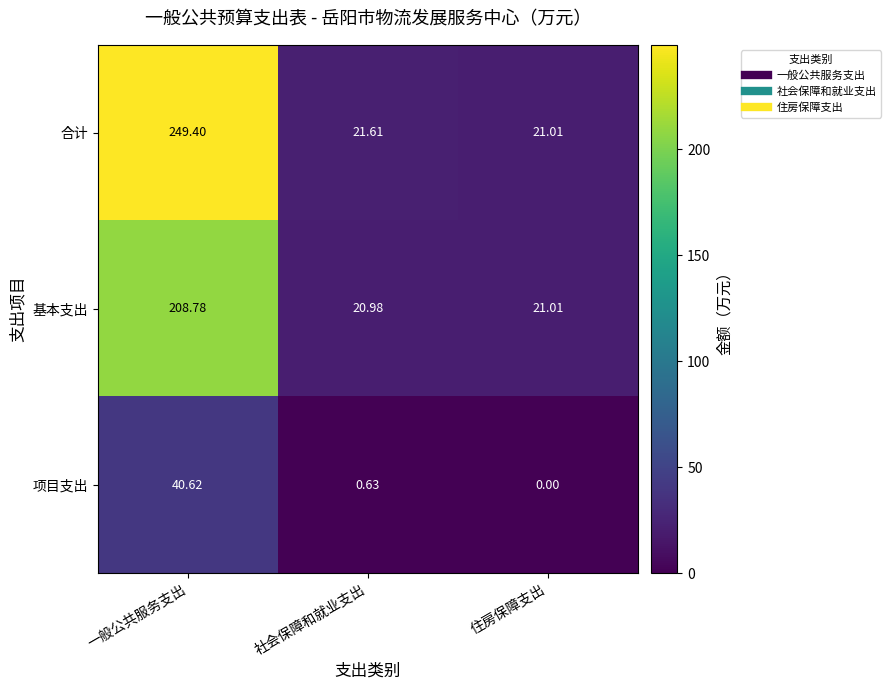

At how many categories does at least one series exceed 194?

1